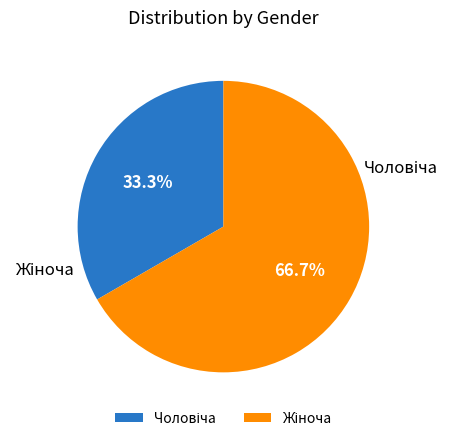

What is the change in value from Чоловіча to Жіноча?

+1